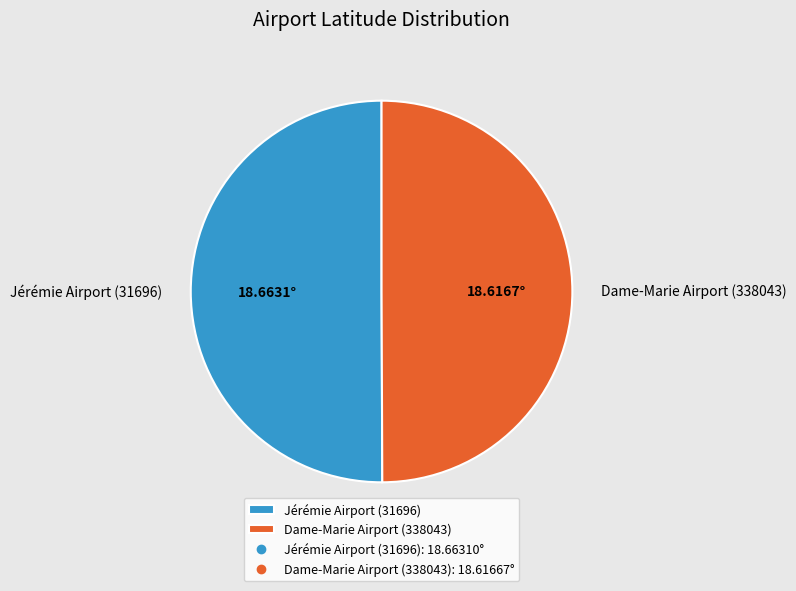

Do Dame-Marie Airport (338043) and Jérémie Airport (31696) together represent more than half of the pie?

Yes